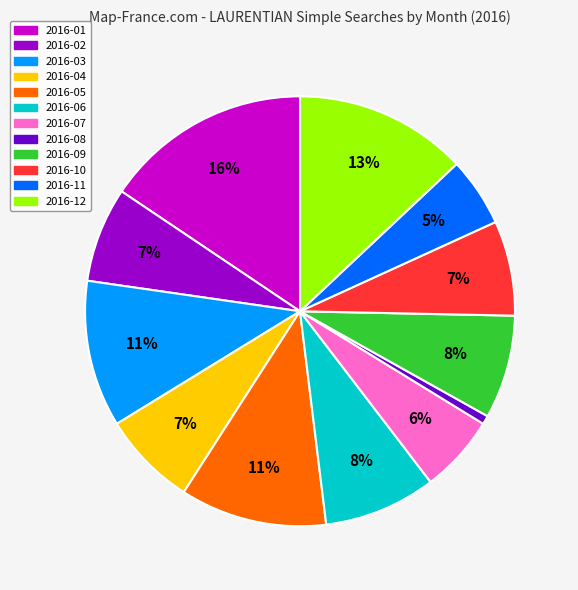

Is the sum of 2016-11 and 2016-10 greater than half?

No